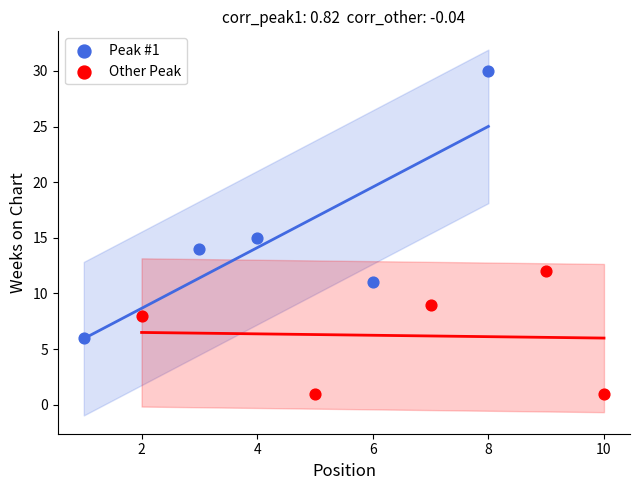

Which series reaches the minimum Y coordinate?

Other Peak